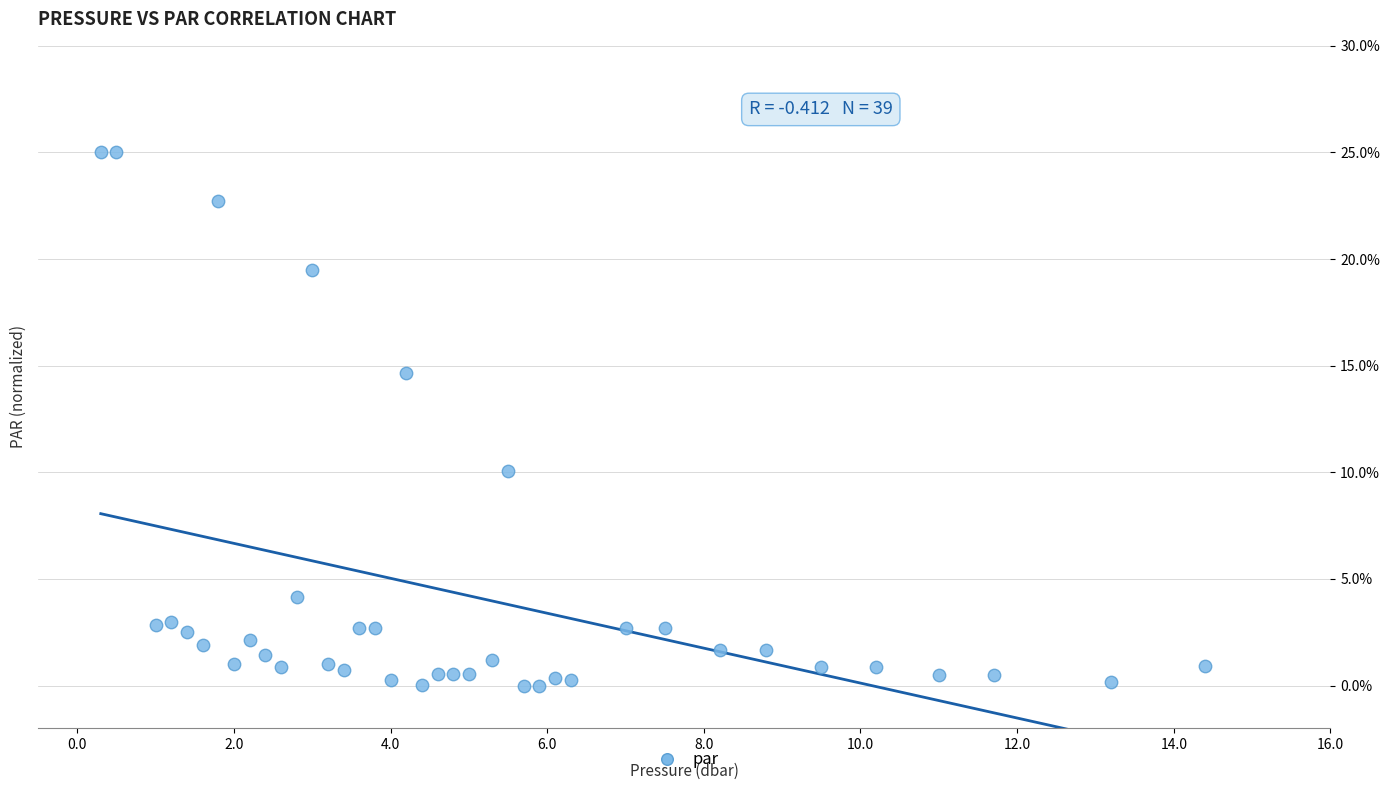

What is the range of Y values (max minus min)?

25.0